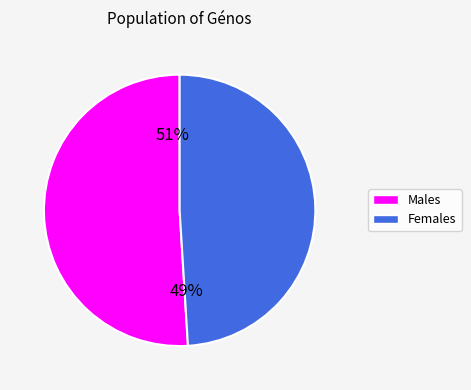

Is there a majority slice in this chart?

Yes